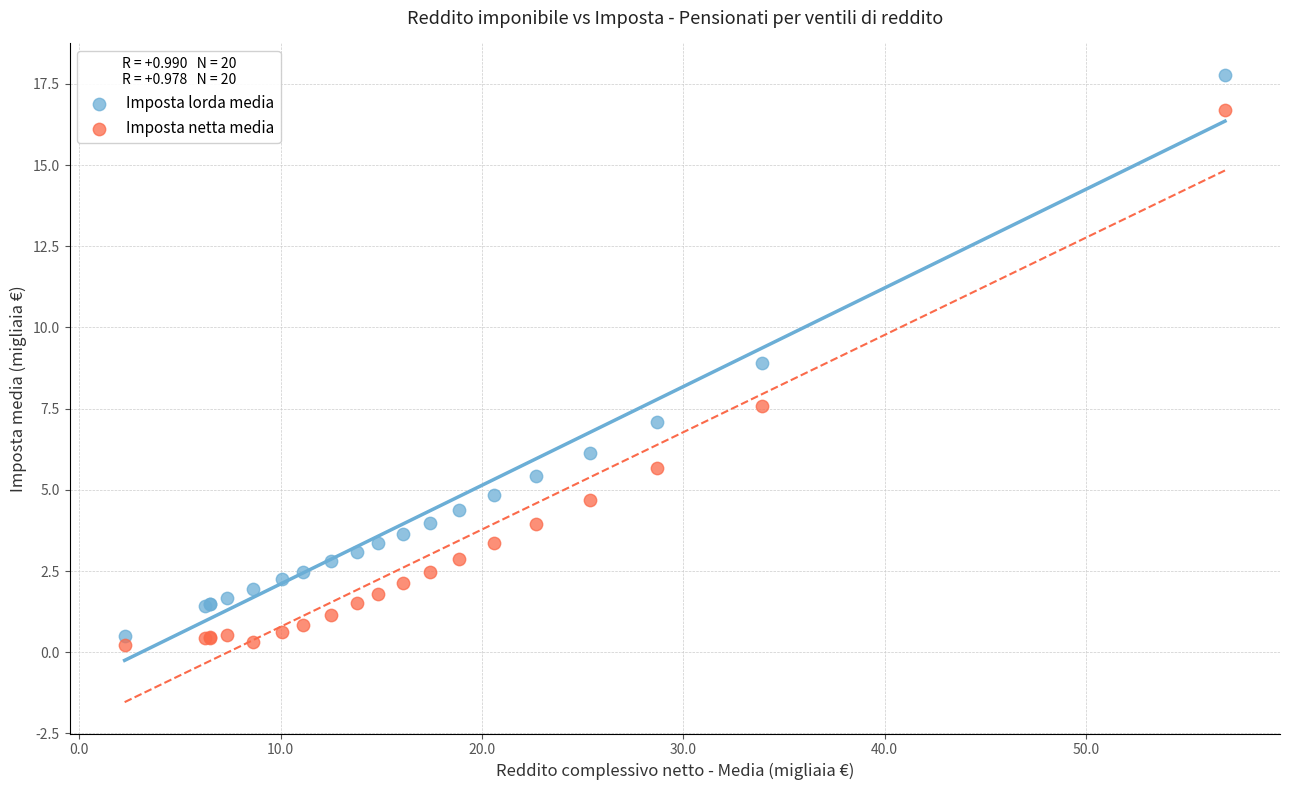

Which series has the largest Y range (max minus min)?

Imposta lorda media